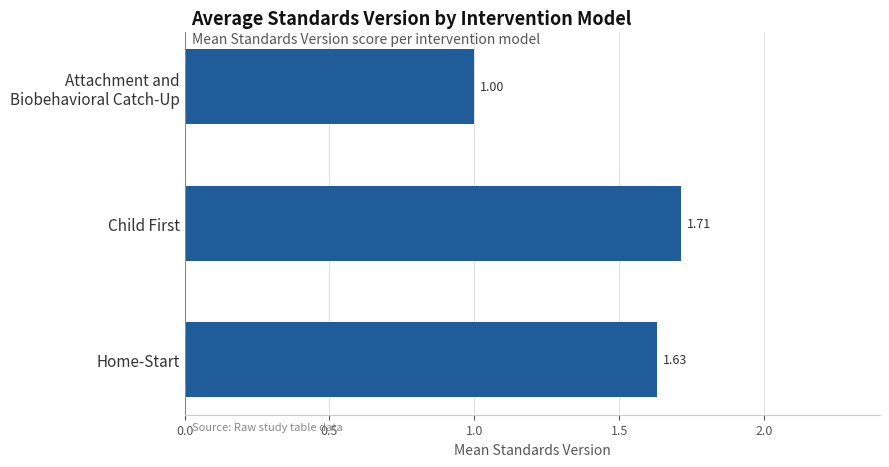

What is the difference between the second highest and minimum values?

0.6